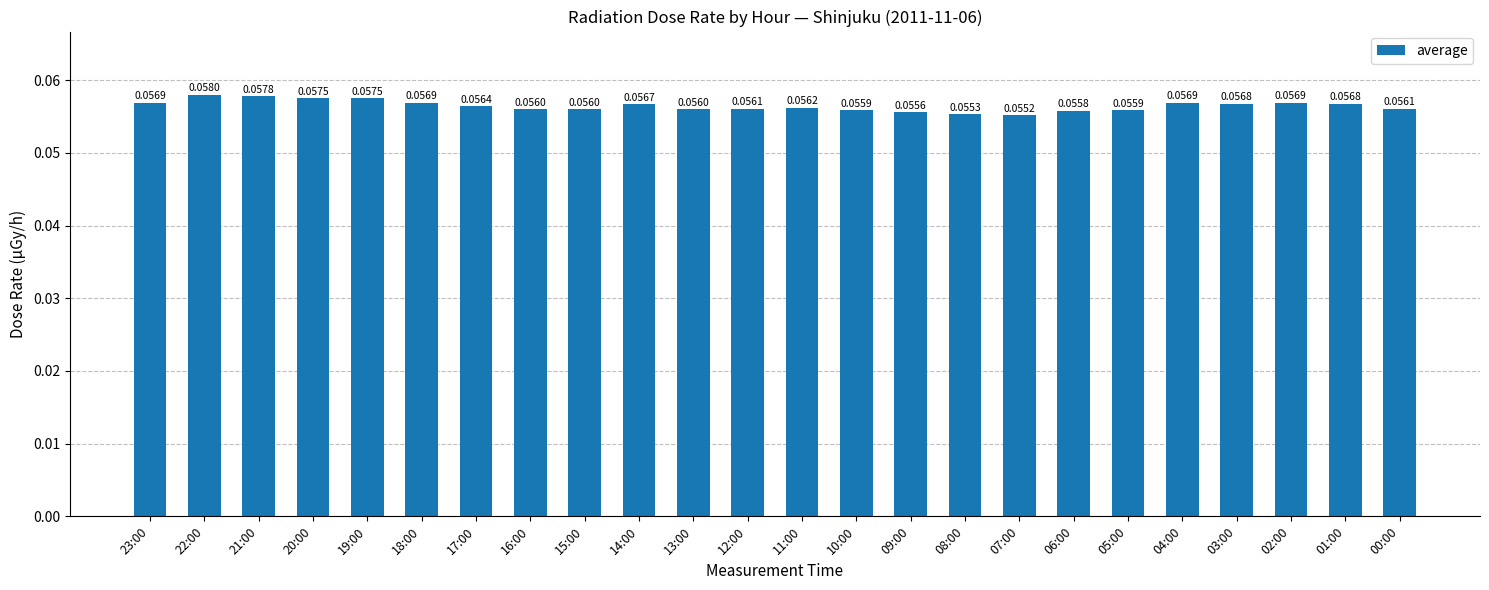

What is the label of the 8th bar from the left?

16:00